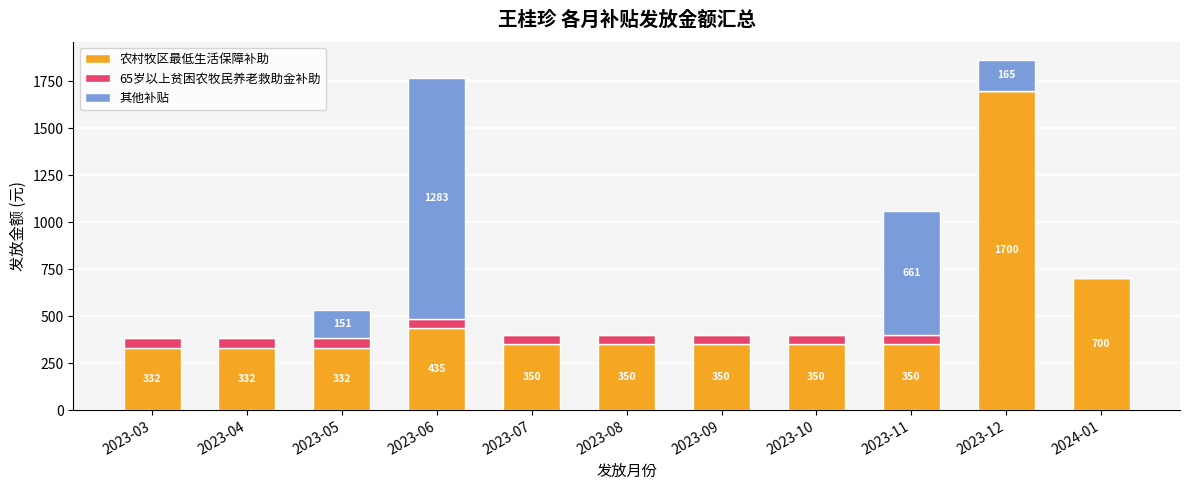

Are the bars horizontal?

No